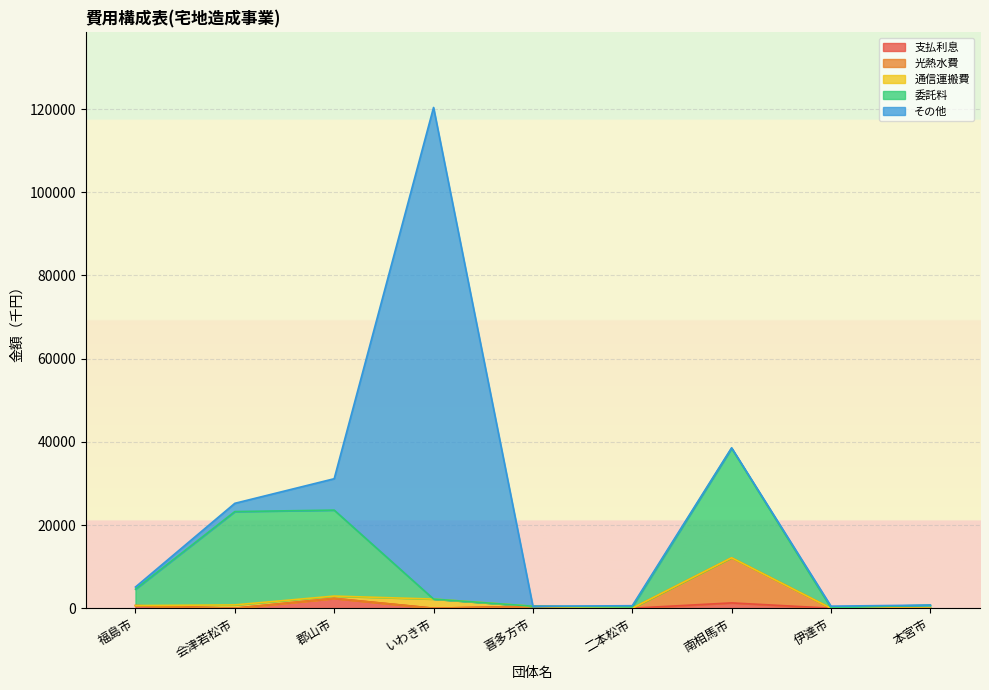

What is the total value across all series at 郡山市?

31126